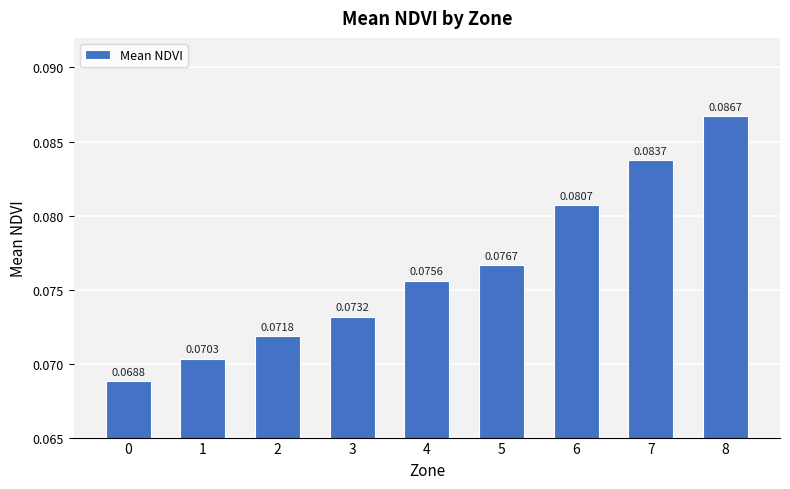

Rank the categories by value from highest to lowest.

8, 7, 6, 5, 4, 3, 2, 1, 0